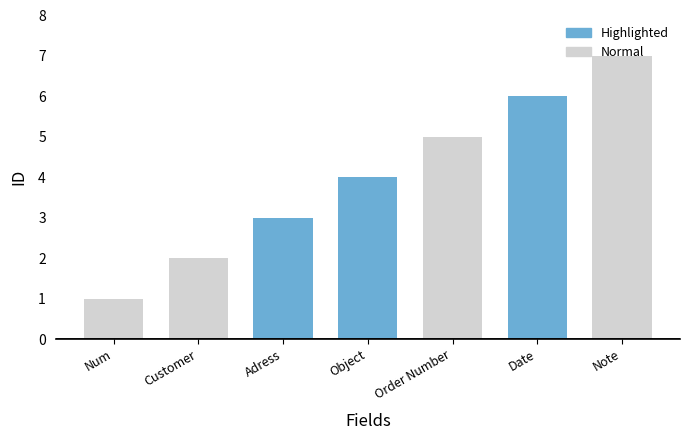

How many distinct data groups are displayed?

1